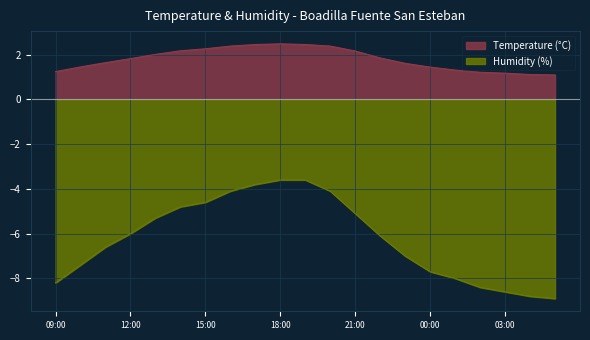

Rank the series at 22:00 from lowest to highest value.

Humidity, Temperature